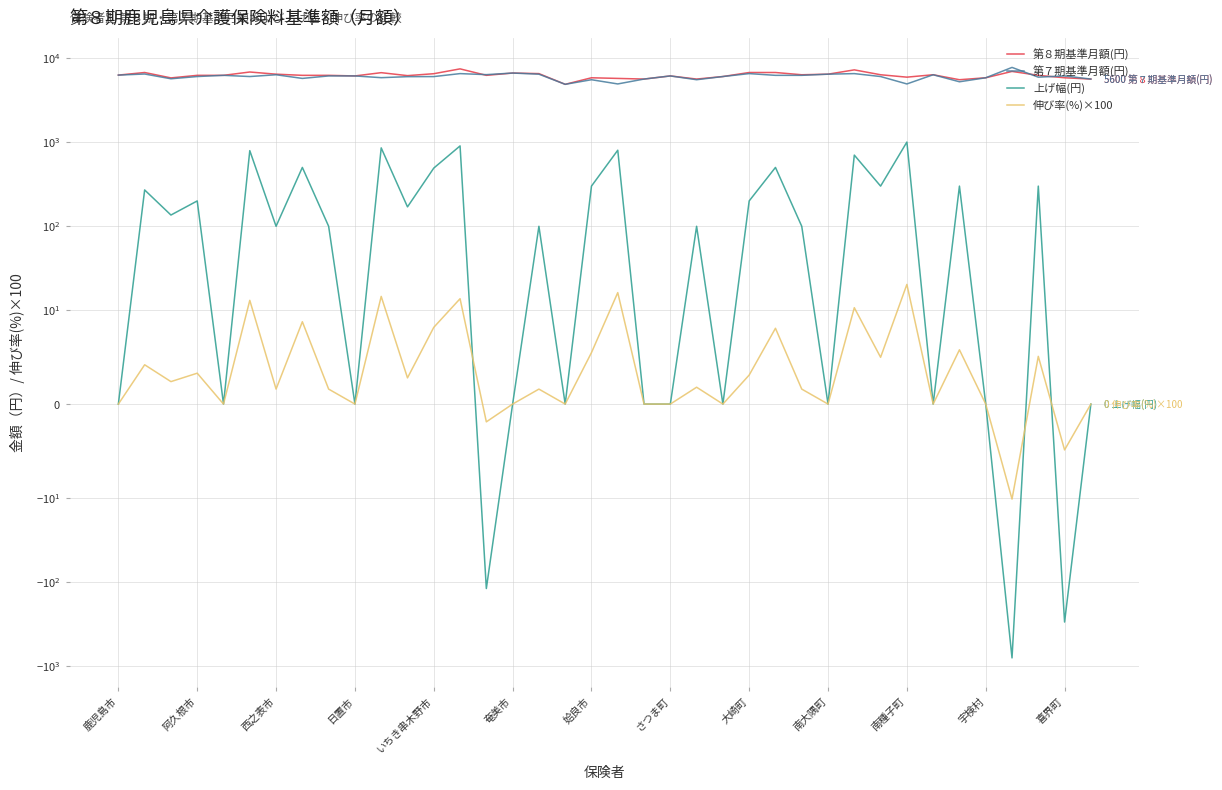

Reading left to right, transcribe all the data shown in this chart.

第８期基準月額(円): 6241.0	6700.0	5781.0	6200.0	6200.0	6791.0	6400.0	6200.0	6200.0	6100.0	6669.0	6150.0	6483.0	7400.0	6200.0	6600.0	6500.0	4850.0	5800.0	5700.0	5600.0	6100.0	5600.0	6000.0	6700.0	6700.0	6300.0	6400.0	7200.0	6300.0	5900.0	6300.0	5500.0	5800.0	6900.0	6200.0	5800.0	5600.0
第７期基準月額(円): 6241.0	6430.0	5645.0	6000.0	6200.0	6000.0	6300.0	5700.0	6100.0	6100.0	5816.0	5980.0	5992.0	6500.0	6320.0	6600.0	6400.0	4850.0	5500.0	4900.0	5600.0	6100.0	5500.0	6000.0	6500.0	6200.0	6200.0	6400.0	6500.0	6000.0	4900.0	6300.0	5200.0	5800.0	7700.0	5900.0	6100.0	5600.0
上げ幅(円): 0.0	270.0	136.0	200.0	0.0	791.0	100.0	500.0	100.0	0.0	853.0	170.0	491.0	900.0	-120.0	0.0	100.0	0.0	300.0	800.0	0.0	0.0	100.0	0.0	200.0	500.0	100.0	0.0	700.0	300.0	1000.0	0.0	300.0	0.0	-800.0	300.0	-300.0	0.0
伸び率(%)×100: 0.0	4.2	2.4	3.3	0.0	13.2	1.6	8.8	1.6	0.0	14.7	2.8	8.2	13.8	-1.9	0.0	1.6	0.0	5.5	16.3	0.0	0.0	1.8	0.0	3.1	8.1	1.6	0.0	10.8	5.0	20.4	0.0	5.8	0.0	-10.4	5.1	-4.9	0.0